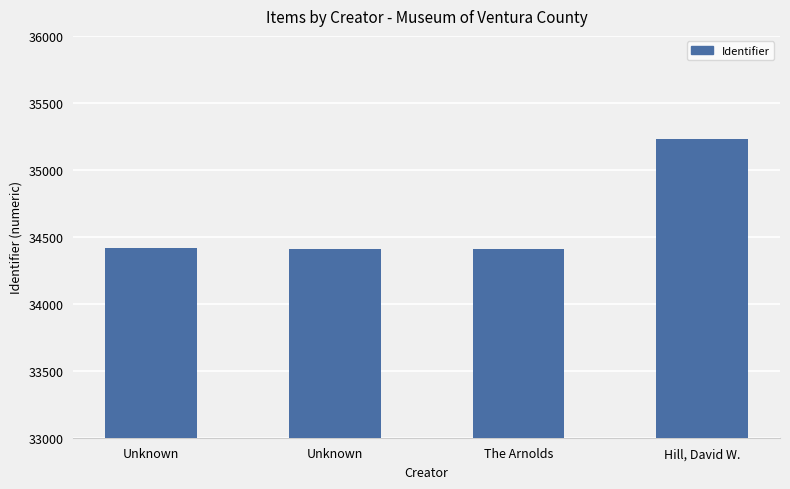

Reading left to right, transcribe all the data shown in this chart.

Unknown=34418	Unknown=34411	The Arnolds=34406	Hill, David W.=35233